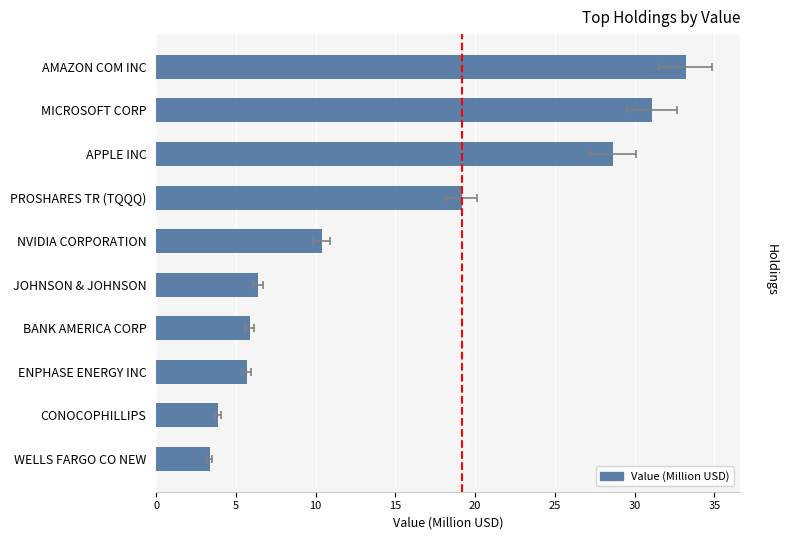

Reading left to right, what are all the values shown in this chart?

33.2	31.1	28.7	19.2	10.4	6.4	5.9	5.7	3.9	3.4